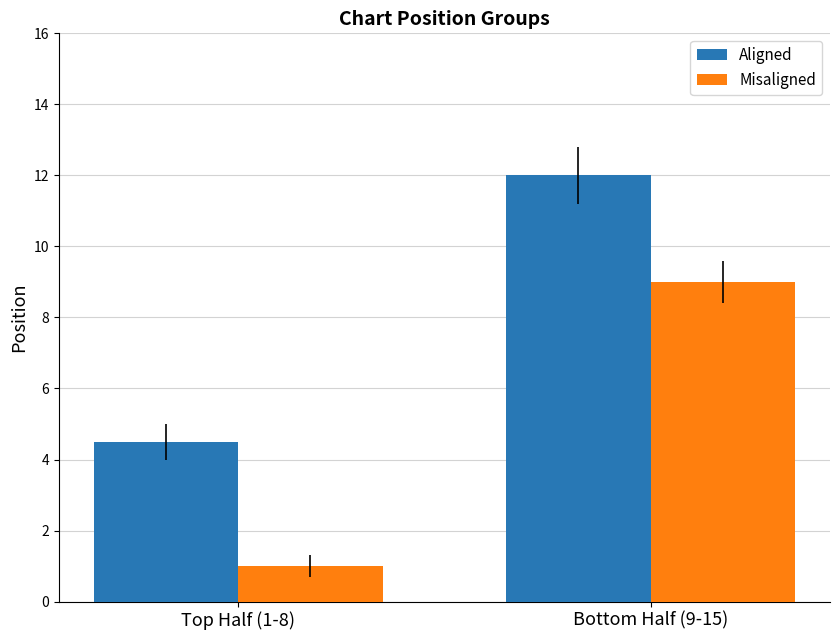

What is the sum of all Aligned values?

16.5